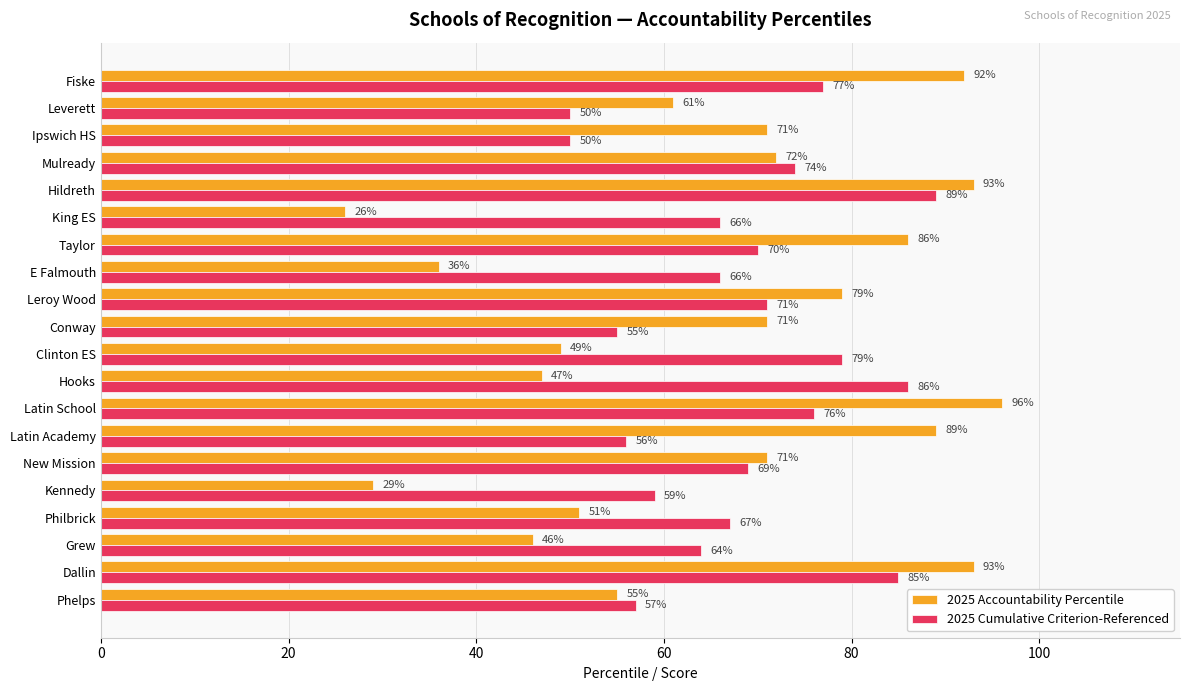

Rank the series by their average value, from highest to lowest.

2025 Cumulative Criterion-Referenced, 2025 Accountability Percentile